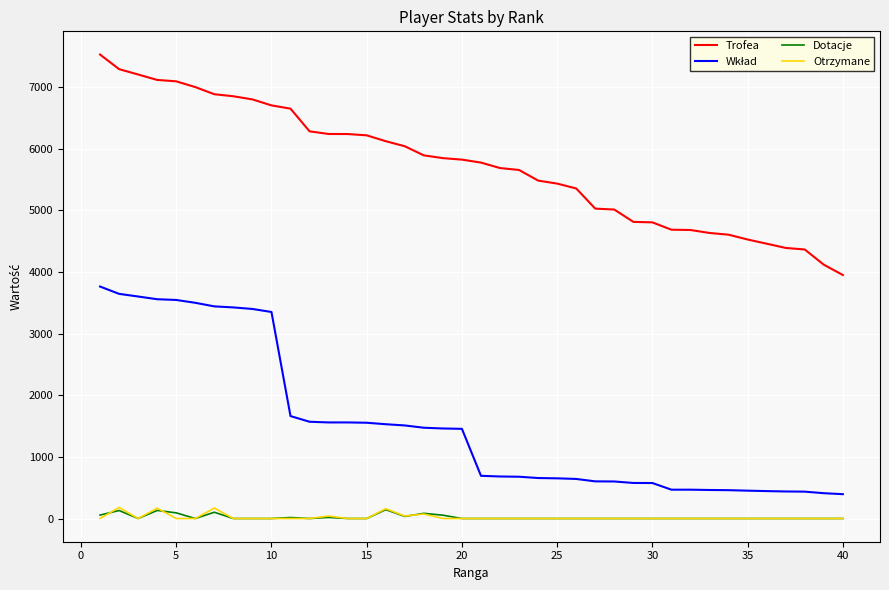

Which series has the largest total across all categories?

Trofea